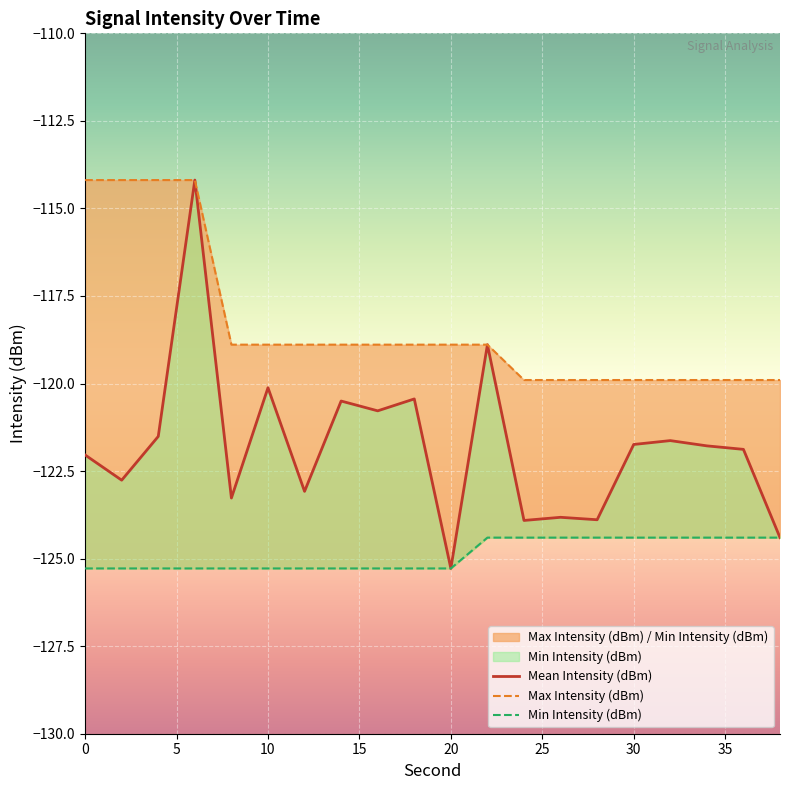

What is the difference between the maximum and minimum values in the Min Intensity (dBm) series?

0.9